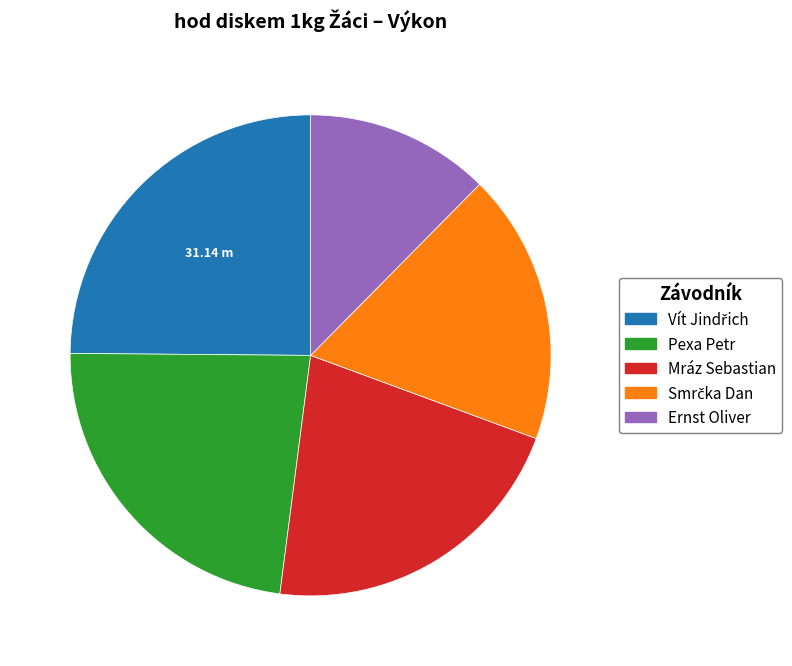

Does Mráz Sebastian account for over 50% of the chart?

No